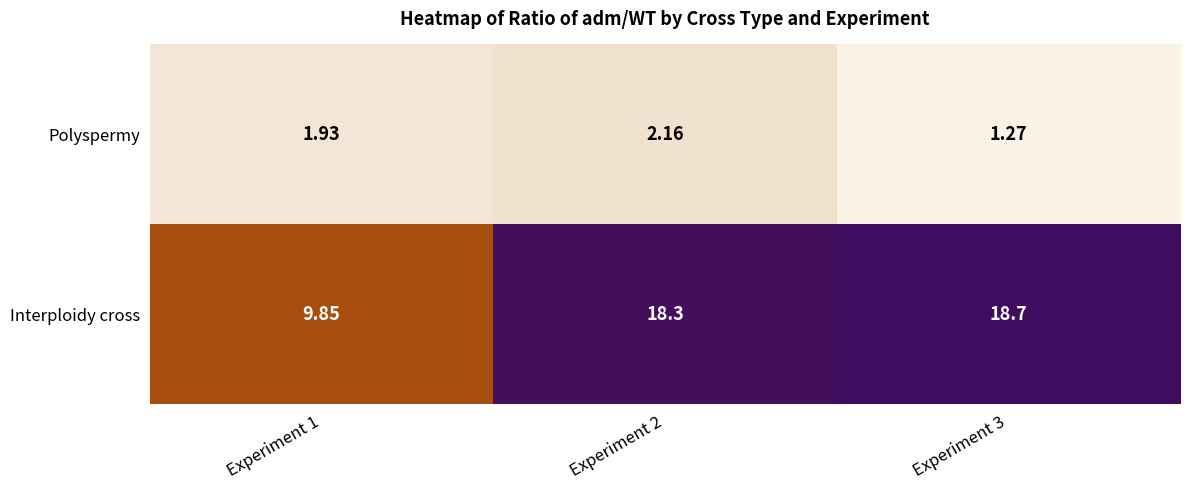

Is the value of Polyspermy at Experiment 3 greater than the value of Interploidy cross at Experiment 3?

No